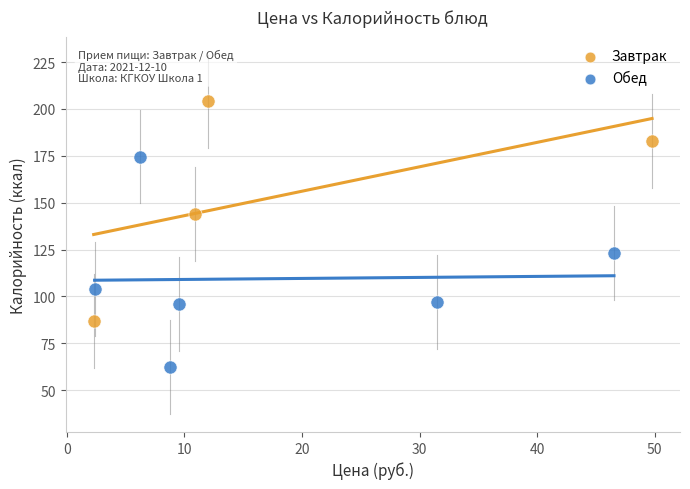

Which series has the largest Y range (max minus min)?

Завтрак